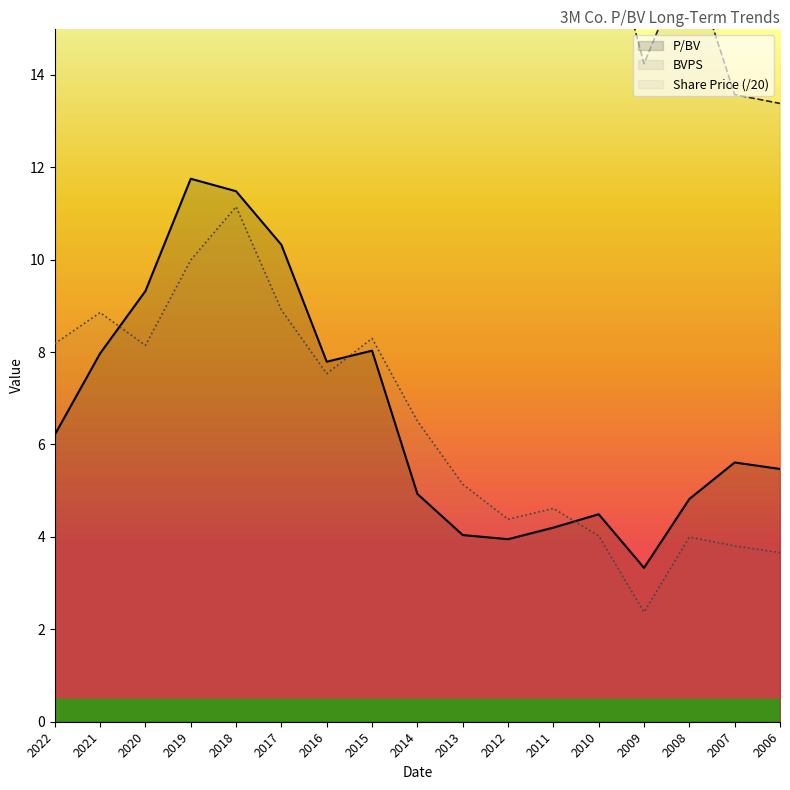

Where is the first local minimum for BVPS?

2019